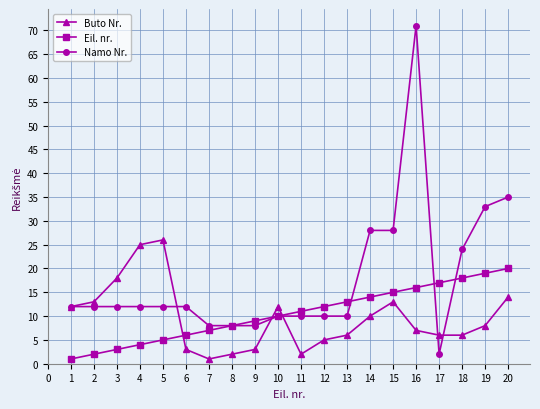

Reading right to left, transcribe all the data shown in this chart.

Buto Nr.: 14	8	6	6	7	13	10	6	5	2	12	3	2	1	3	26	25	18	13	12
Eil. nr.: 20	19	18	17	16	15	14	13	12	11	10	9	8	7	6	5	4	3	2	1
Namo Nr.: 35	33	24	2	71	28	28	10	10	10	10	8	8	8	12	12	12	12	12	12